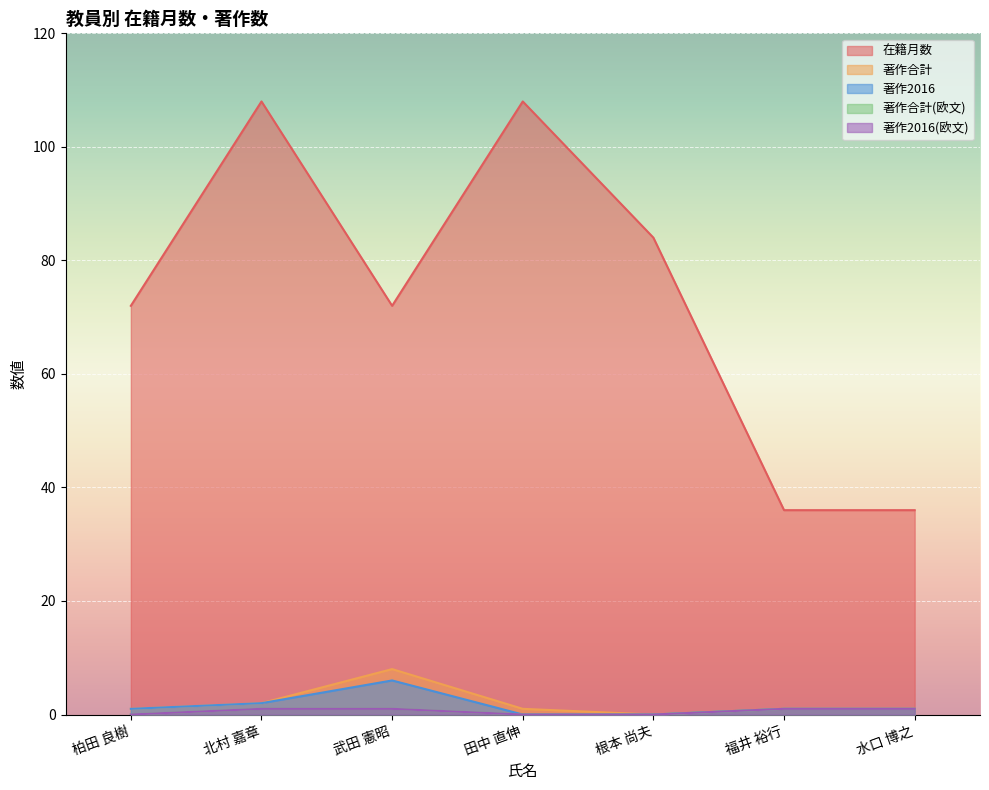

What is the value of the 著作2016(欧文) point at the 7th from the left?

1